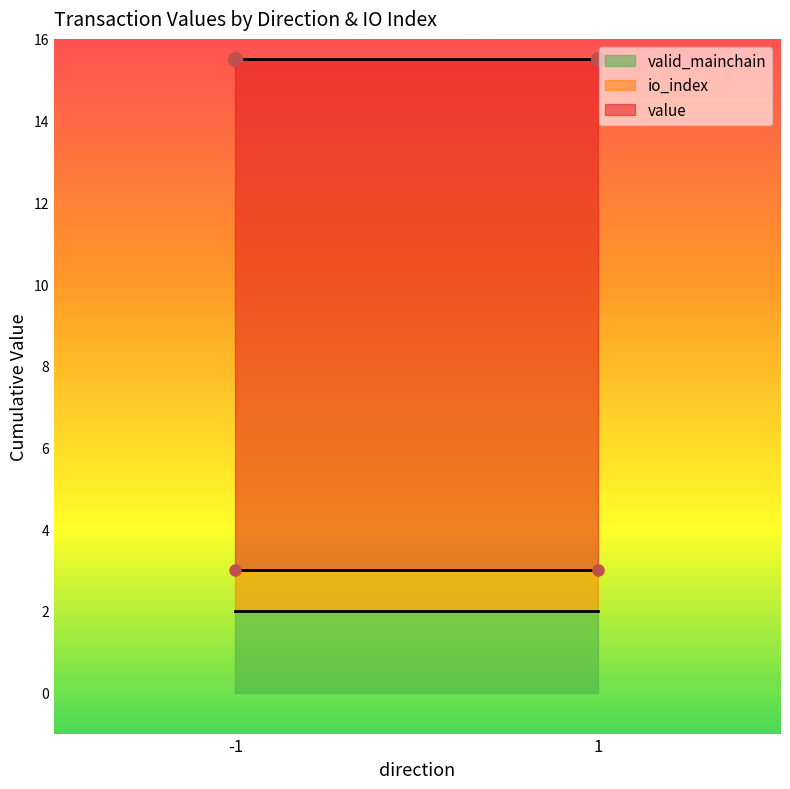

What is the total value across all series at -1?

15.5